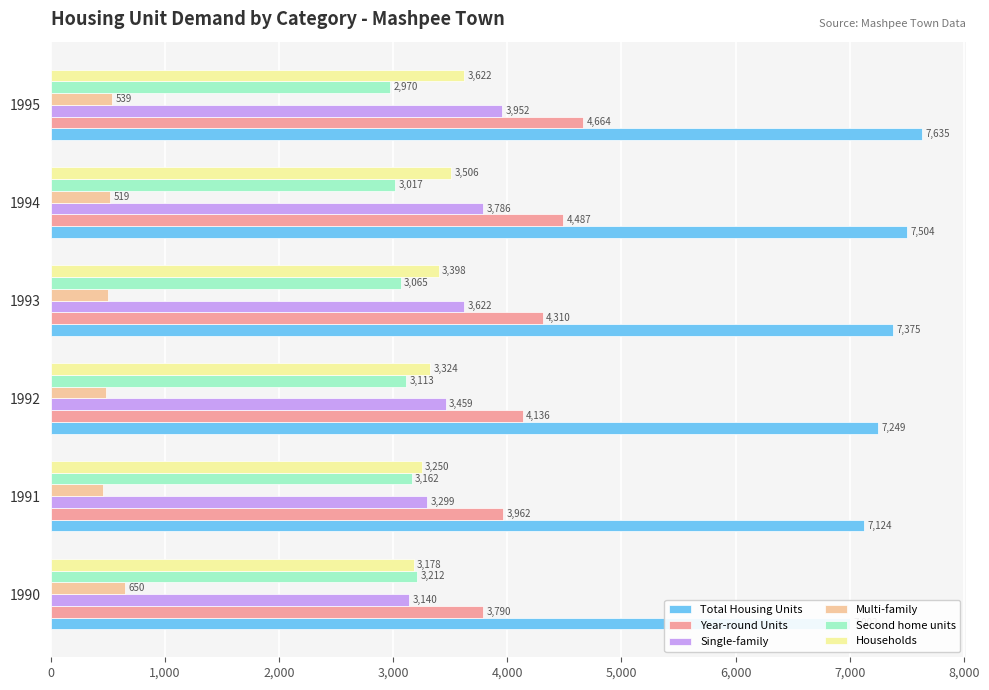

Which series has the largest total across all categories?

Total Housing Units